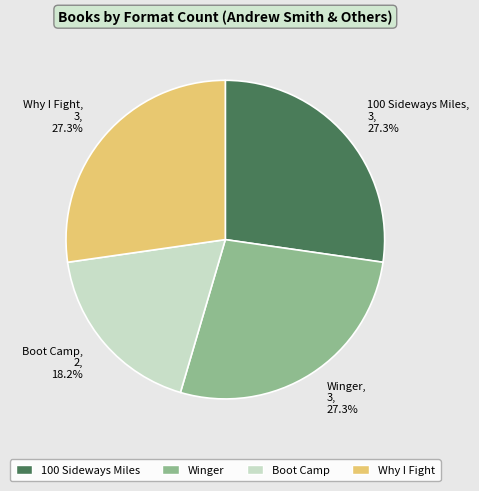

Is it true that Boot Camp is 18% of the pie?

True